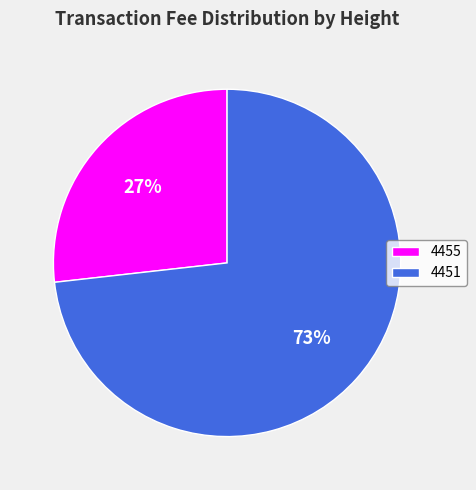

Is there any slice that represents more than half of the pie?

Yes